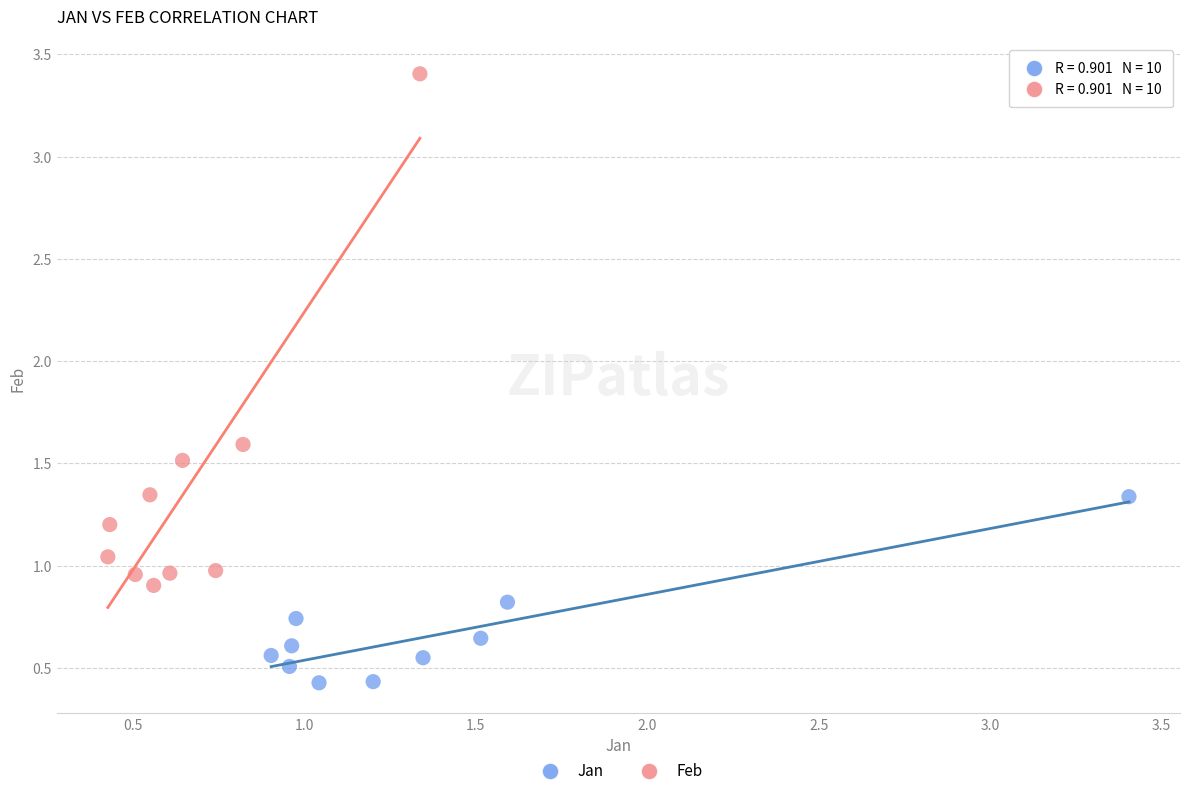

Which series reaches the maximum Y coordinate?

Feb